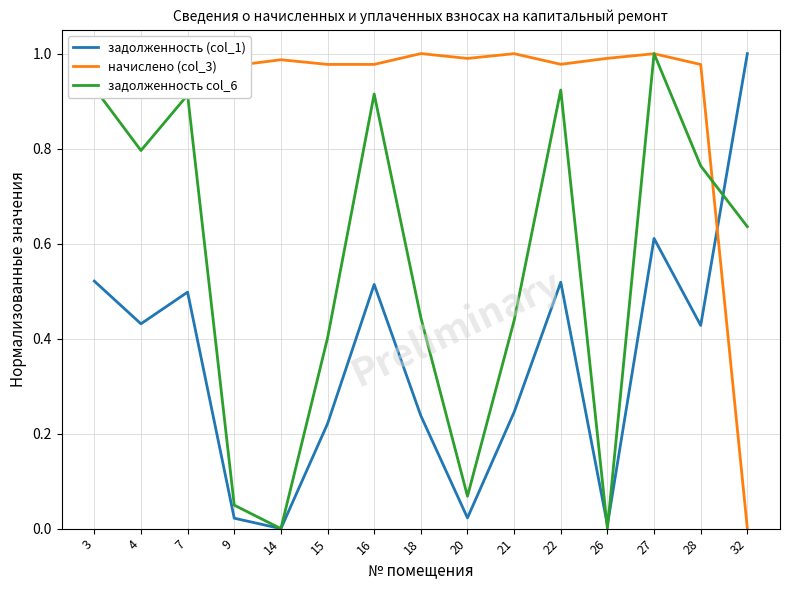

Reading right to left, what are all the values shown in this chart?

задолженность (col_1): 32=1.0	28=0.4	27=0.6	26=0.0	22=0.5	21=0.2	20=0.0	18=0.2	16=0.5	15=0.2	14=0.0	9=0.0	7=0.5	4=0.4	3=0.5
начислено (col_3): 32=0.0	28=1.0	27=1.0	26=1.0	22=1.0	21=1.0	20=1.0	18=1.0	16=1.0	15=1.0	14=1.0	9=1.0	7=1.0	4=1.0	3=1.0
задолженность col_6: 32=0.6	28=0.8	27=1.0	26=0.0	22=0.9	21=0.4	20=0.1	18=0.4	16=0.9	15=0.4	14=0.0	9=0.0	7=0.9	4=0.8	3=0.9